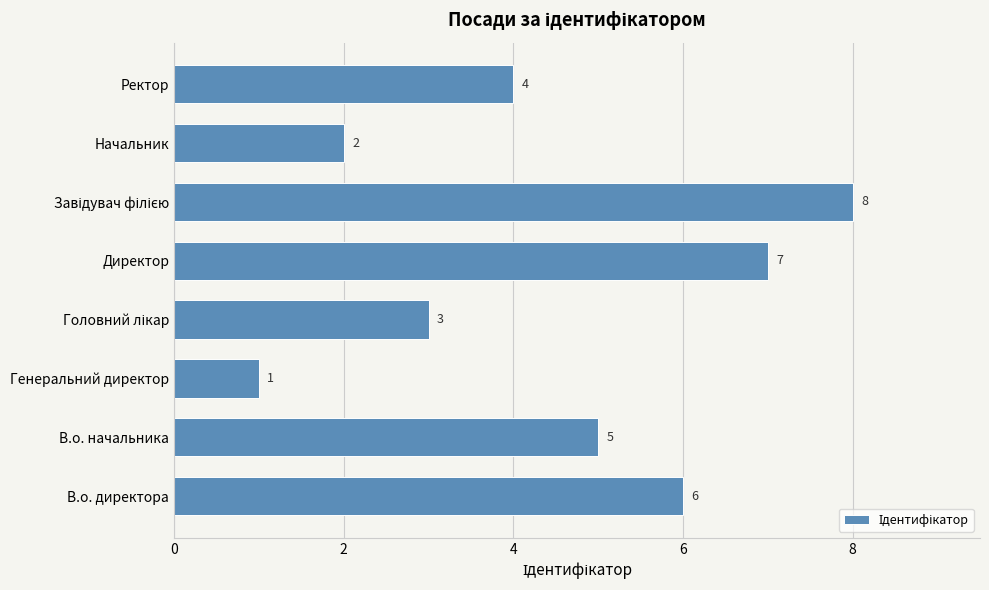

Is it true that the value at Директор is 2?

False